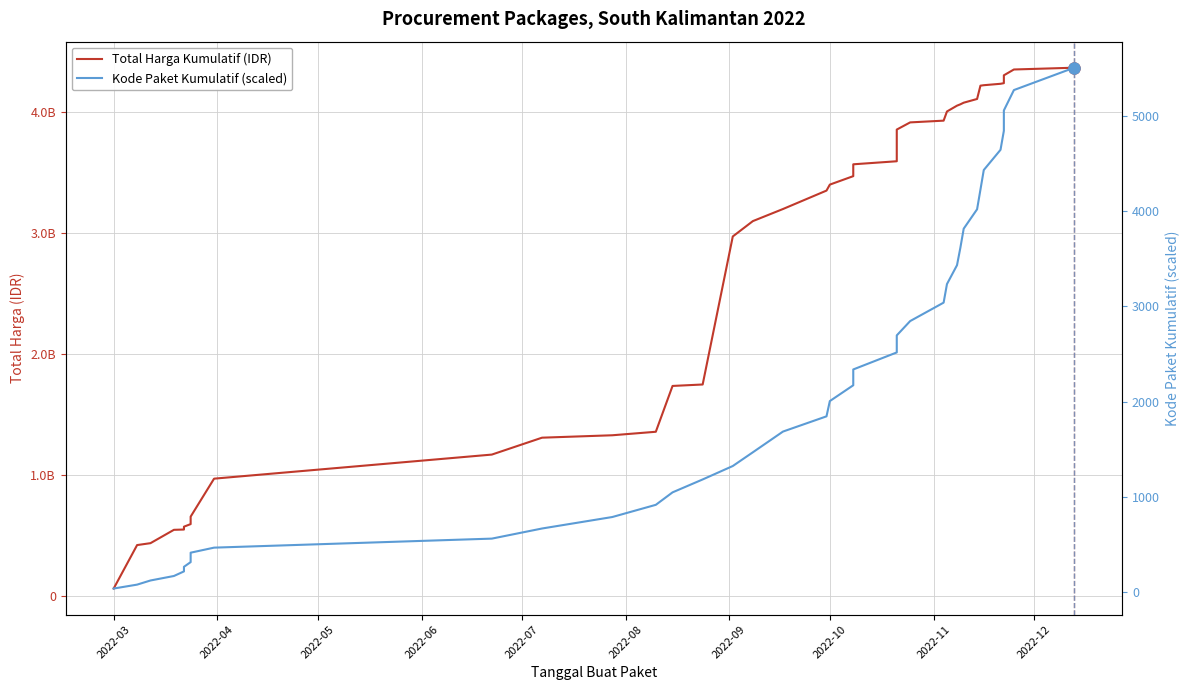

Rank the series by their average value, from lowest to highest.

Kode Paket Kumulatif (scaled), Total Harga Kumulatif (IDR)